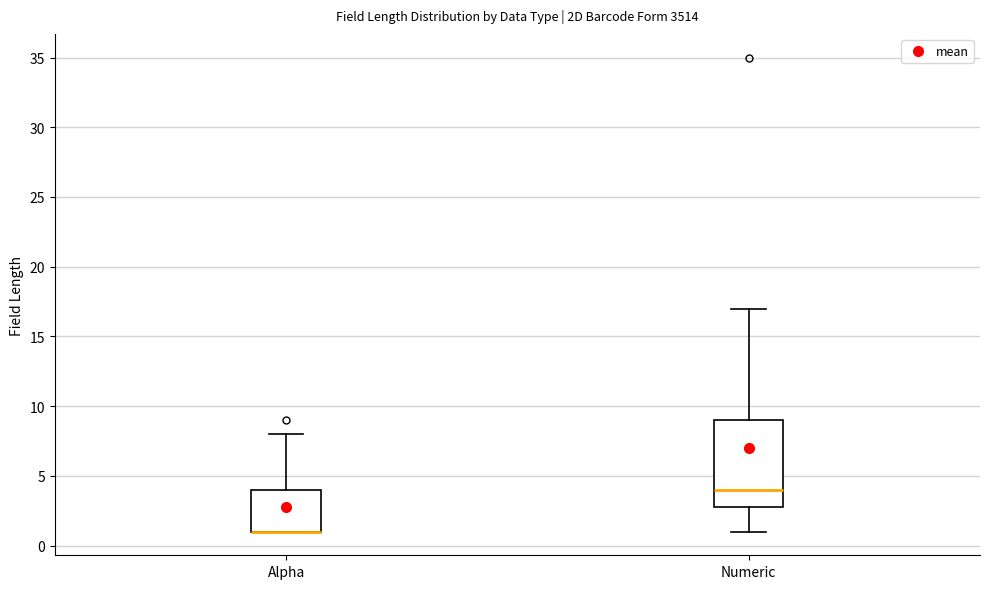

Reading left to right, read every box against the y-axis: the position of its median line, the range the box covers, and the ends of its whiskers. The values are not printed on the chart, so give them approximately, as read against the axis.

Alpha: median 1 (drawn on the box's lower edge), box 1 to 4, whiskers 1 to 8
Numeric: median 4, box 3 to 9, whiskers 1 to 17